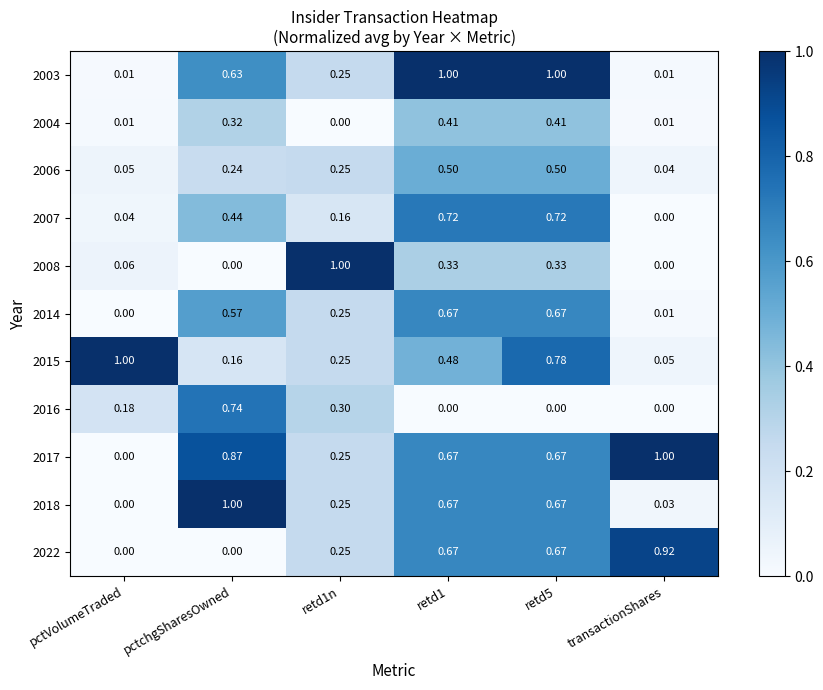

Is the value of 2018 at pctchgSharesOwned greater than the value of 2003 at pctchgSharesOwned?

Yes